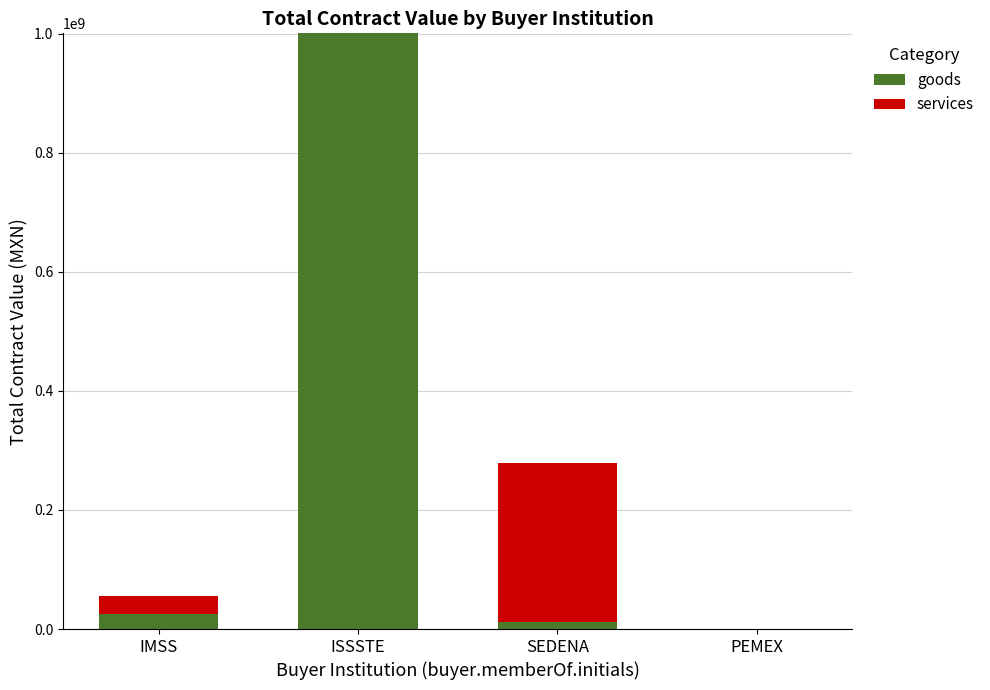

At which label does goods reach its peak?

ISSSTE